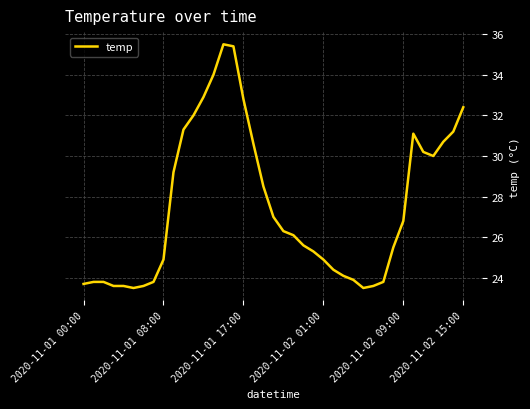

What is the difference between the maximum and minimum values?

12.0